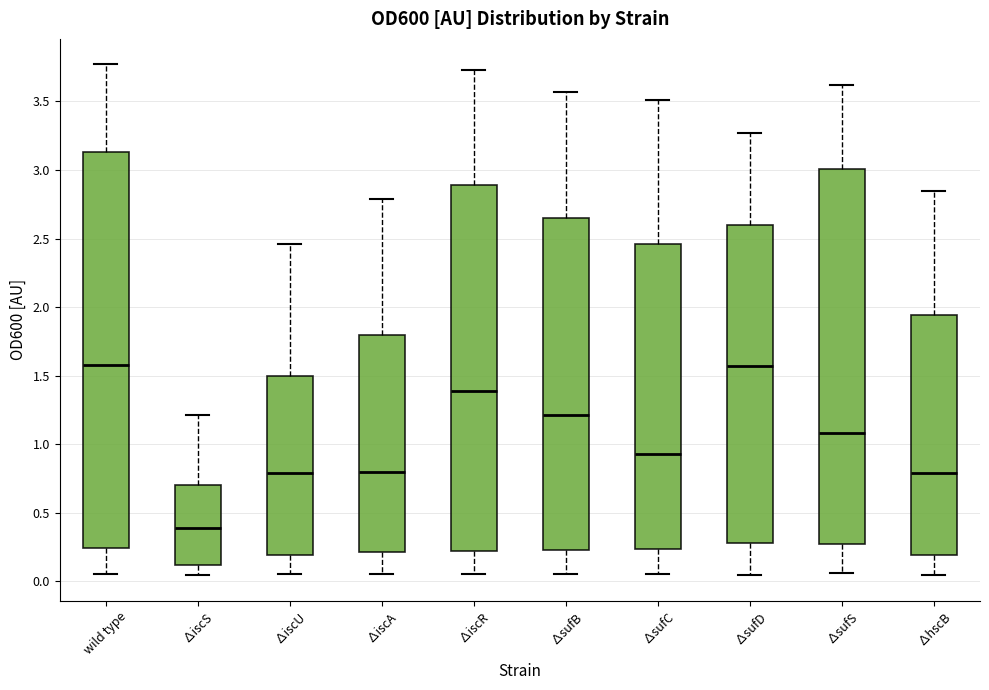

Which box is the tallest, from its lower edge to its upper edge?

wild type